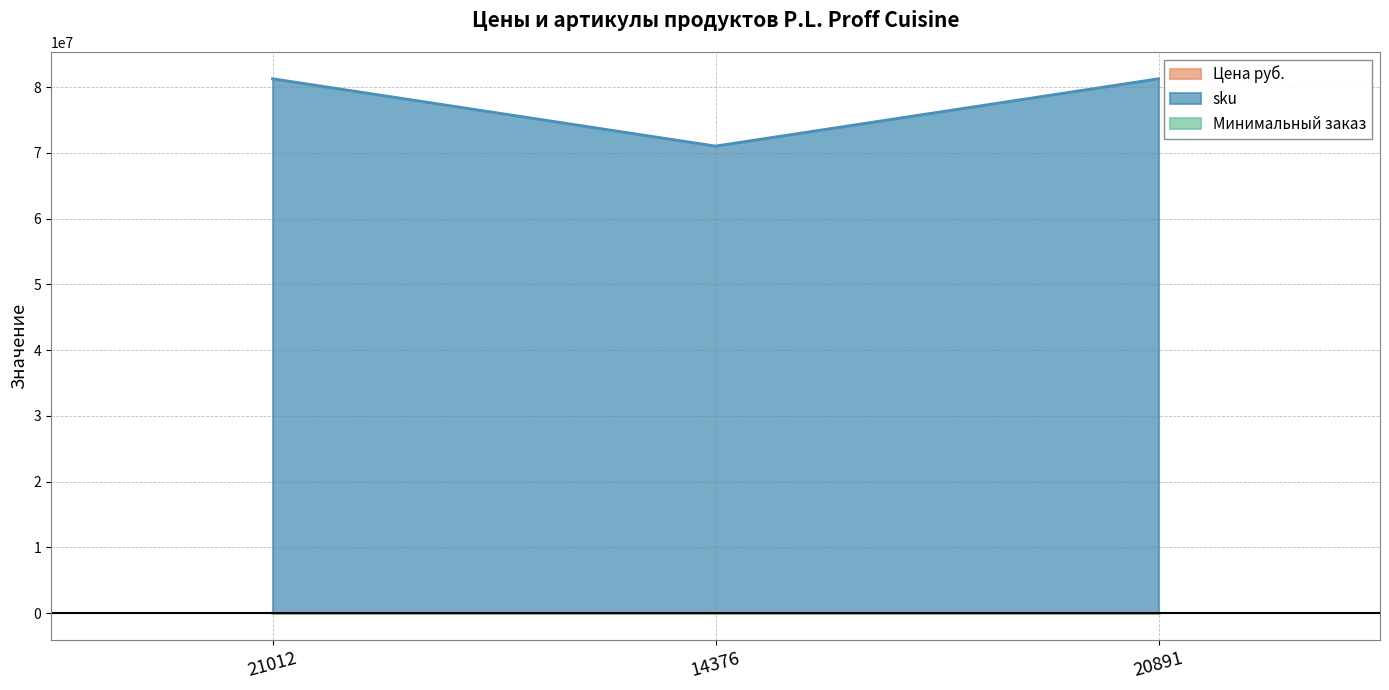

Read the sku value at 20891, to the nearest 10.

81290030